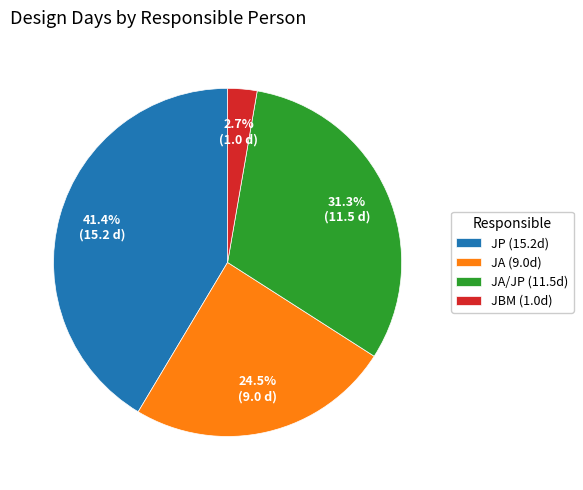

How many slices are in this pie chart?

4